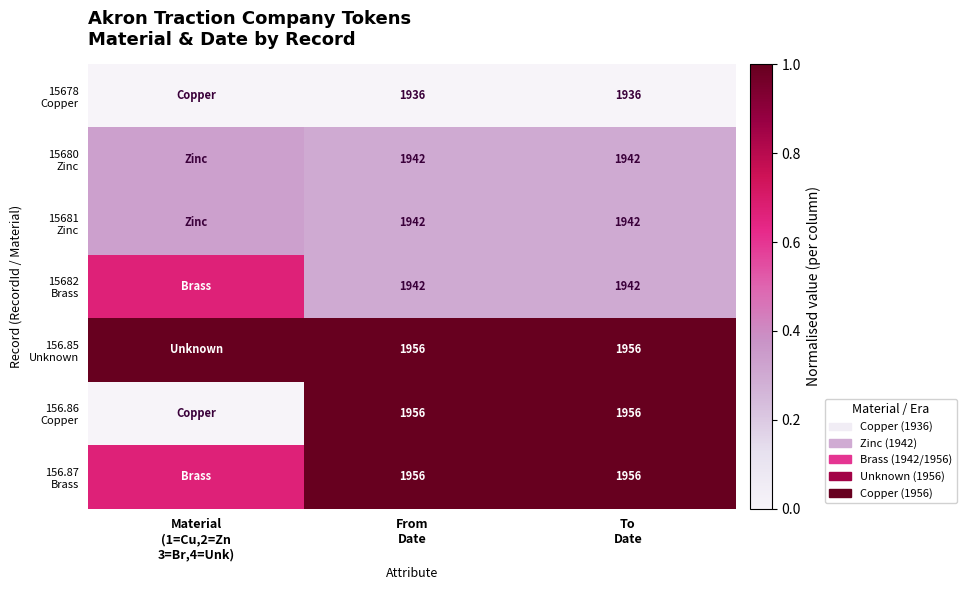

At Material (1=Cu,2=Zn 3=Br,4=Unk), list the series in order from smallest to largest.

15678 Copper, 156.86 Copper, 15680 Zinc, 15681 Zinc, 15682 Brass, 156.87 Brass, 156.85 Unknown